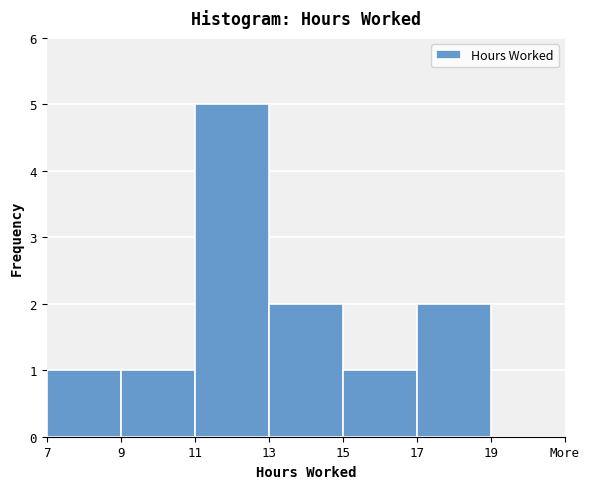

Reading right to left, what are all the values shown in this chart?

17=2	15=1	13=2	11=5	9=1	7=1